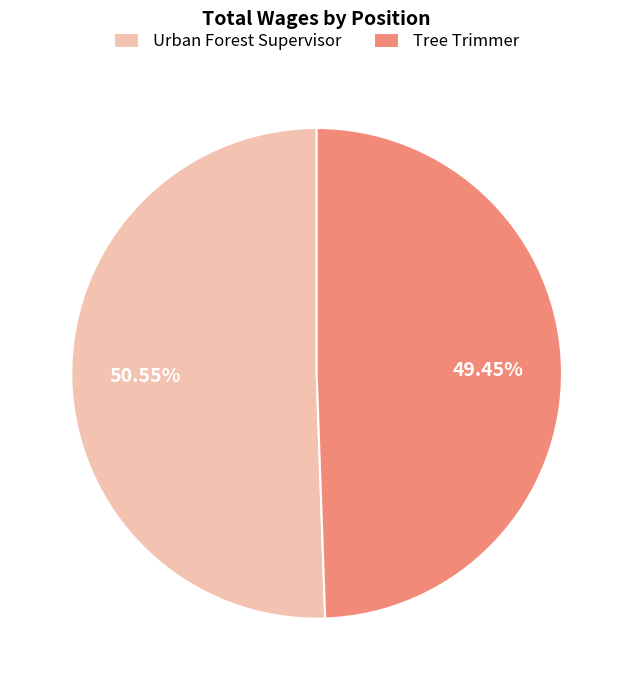

To the nearest percent, what is the difference between the largest and smallest slice percentages?

1%